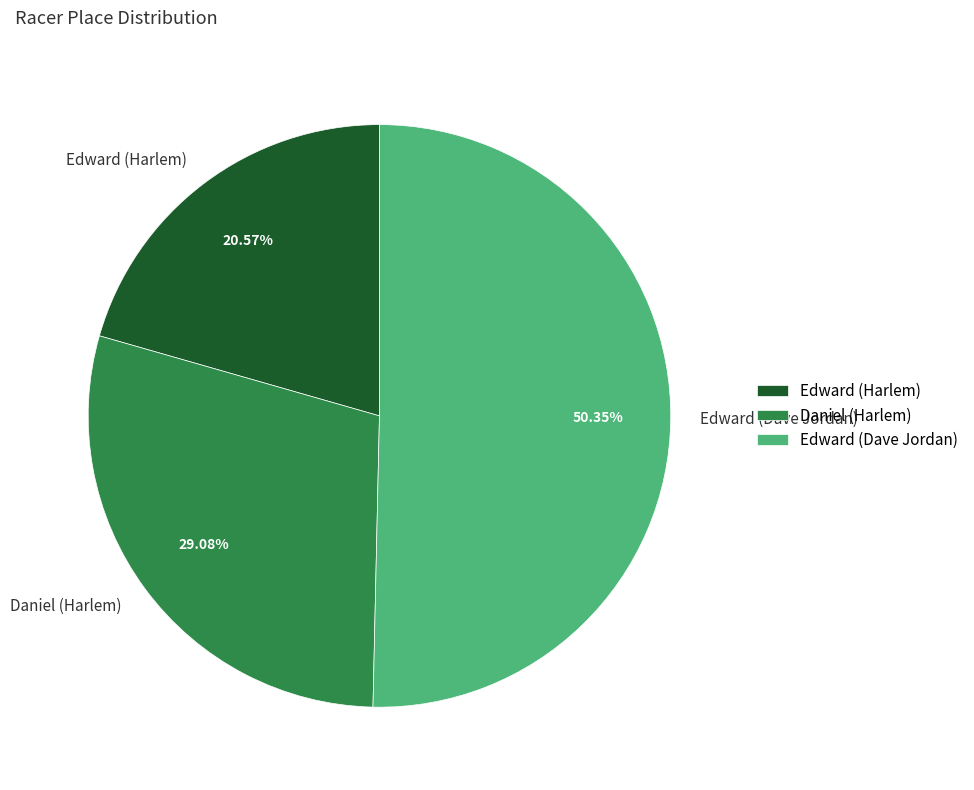

Which has a higher value, Daniel (Harlem) or Edward (Dave Jordan)?

Edward (Dave Jordan)